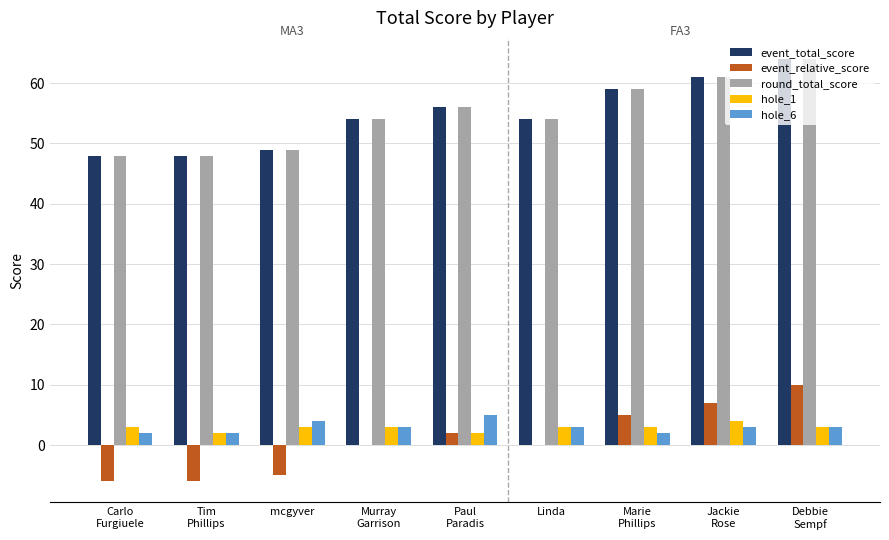

At which label does round_total_score reach its peak?

Debbie
Sempf